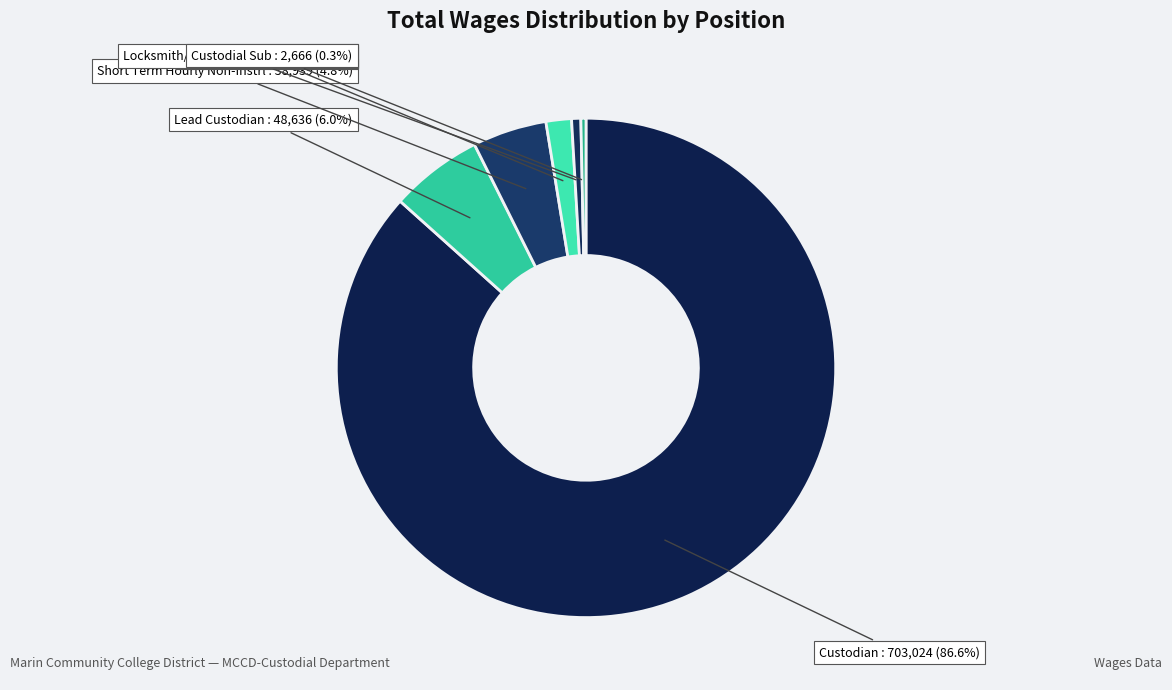

To the nearest percent, what is the combined percentage of Locksmith/Carpenter Sub and Lead Custodian?

7%